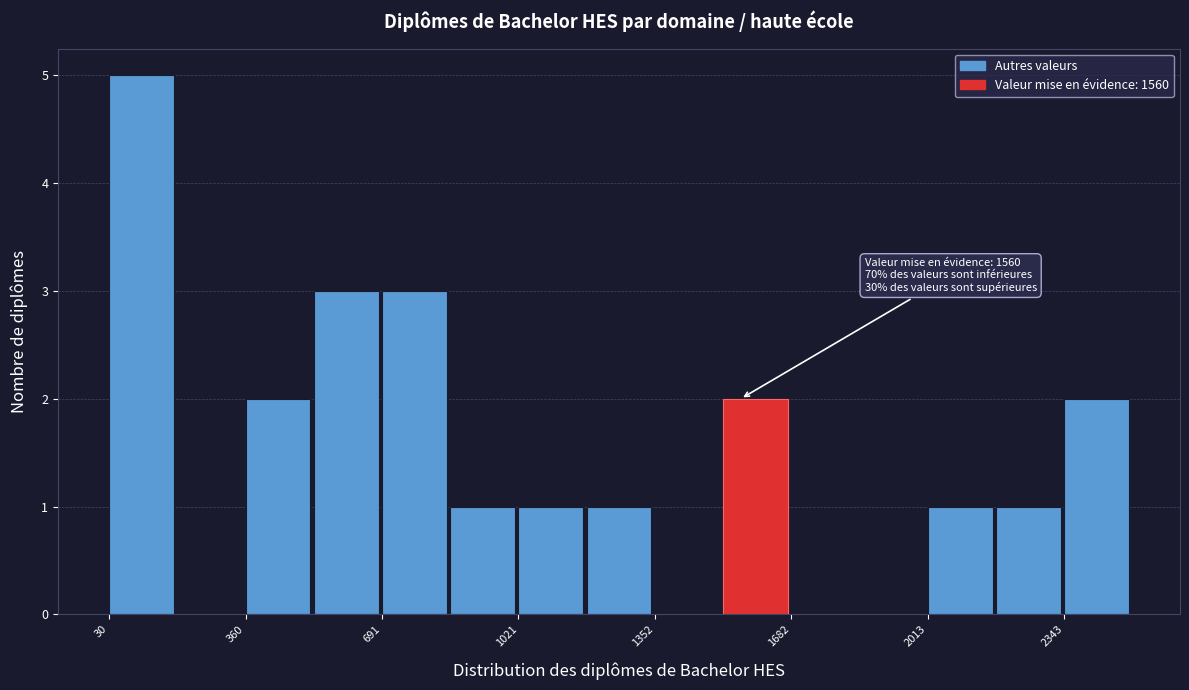

Read against the x-axis, roughly where is the centre of the tallest bar?

100